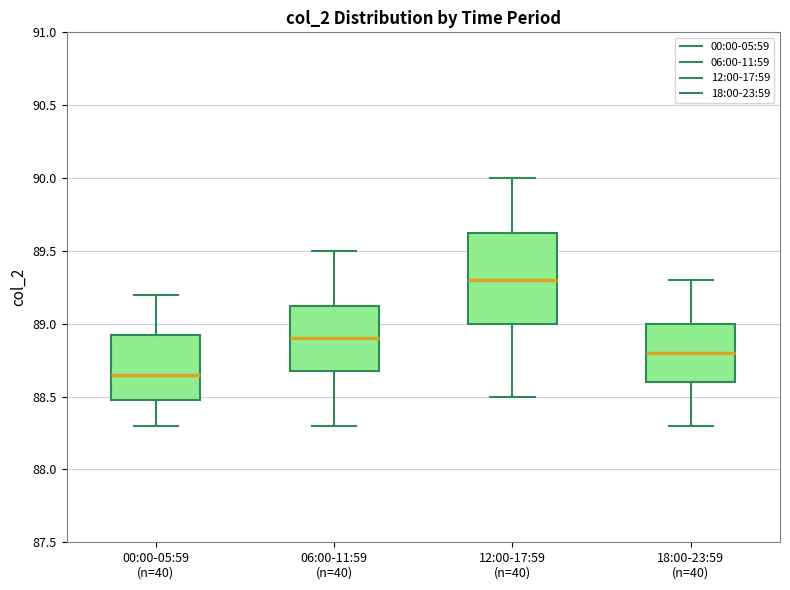

Reading left to right, transcribe this box plot: for each box, give where its median line is, the range the box spans, and where its two whiskers end, as read against the y-axis. The values are not printed on the chart, so give them approximately, as read against the axis.

00:00-05:59 (n=40): median 88.65, box 88.50 to 88.95, whiskers 88.30 to 89.20
06:00-11:59 (n=40): median 88.90, box 88.70 to 89.15, whiskers 88.30 to 89.50
12:00-17:59 (n=40): median 89.30, box 89.00 to 89.65, whiskers 88.50 to 90.00
18:00-23:59 (n=40): median 88.80, box 88.60 to 89.00, whiskers 88.30 to 89.30